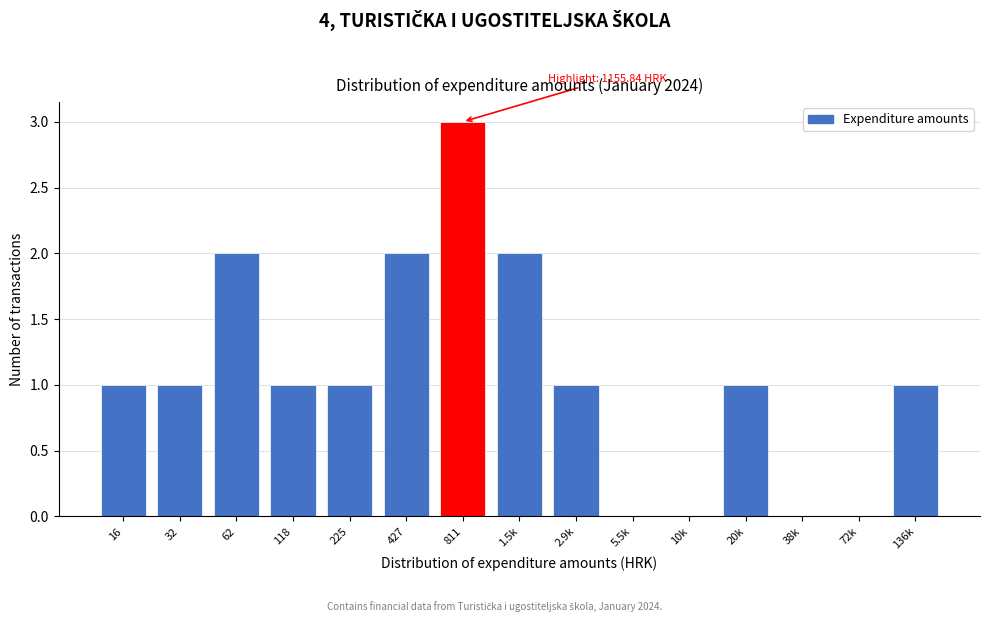

Reading left to right, list all the values displayed in this chart.

16=1	32=1	62=2	118=1	225=1	427=2	811=3	1.5k=2	2.9k=1	5.5k=0	10k=0	20k=1	38k=0	72k=0	136k=1